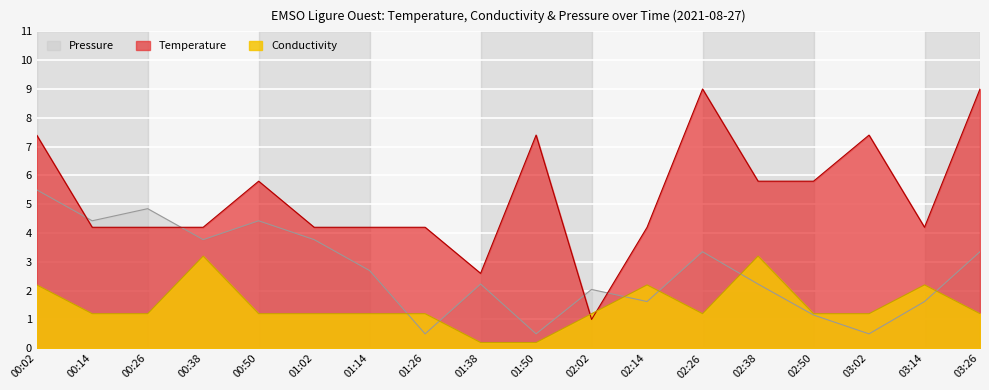

Count the number of data series in this chart.

3